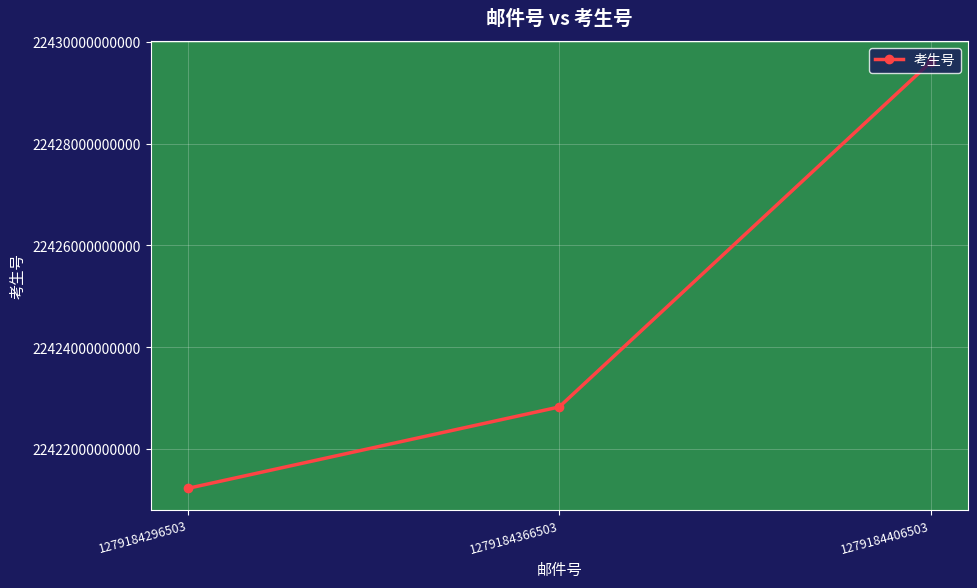

What is the value of the 1st point from the left?

22421223110087